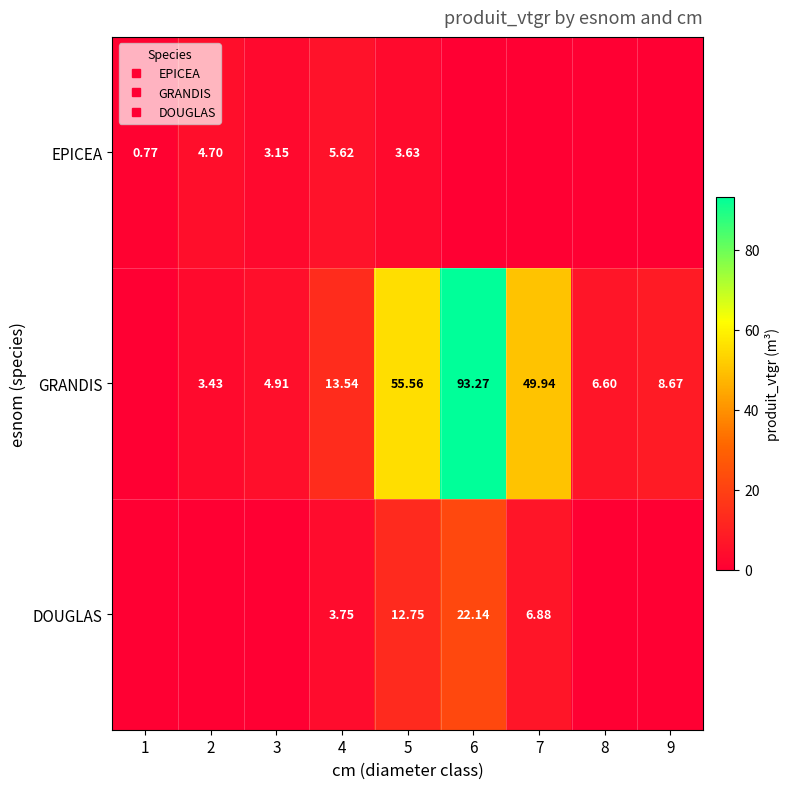

What is the difference between the maximum and minimum values in the EPICEA series?

5.6